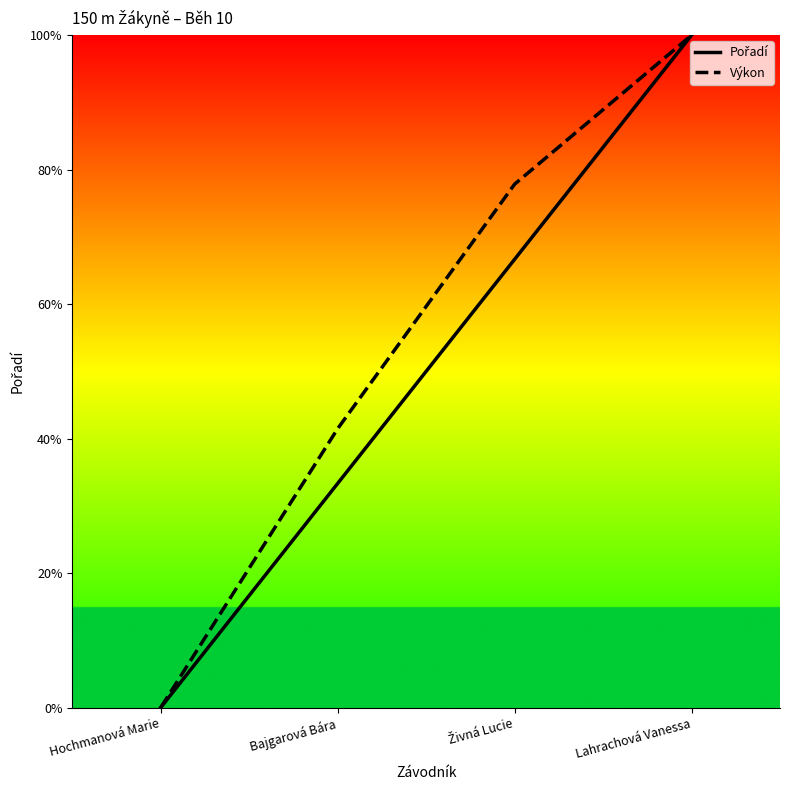

What is the greatest value displayed?

1.0